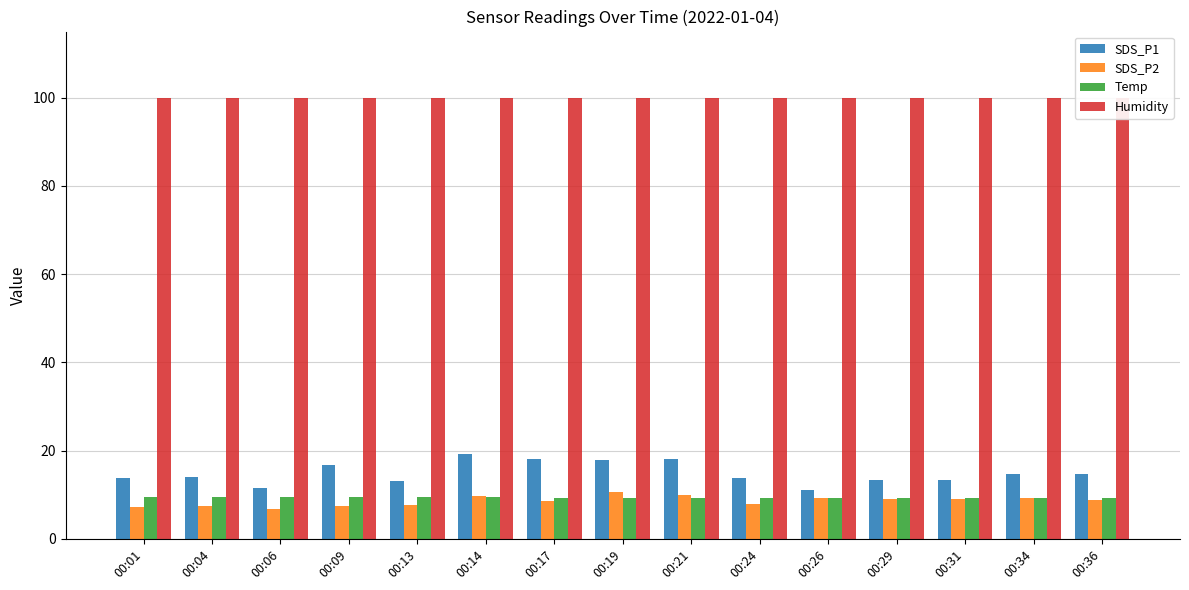

What is the total value across all series at 00:34?

133.2